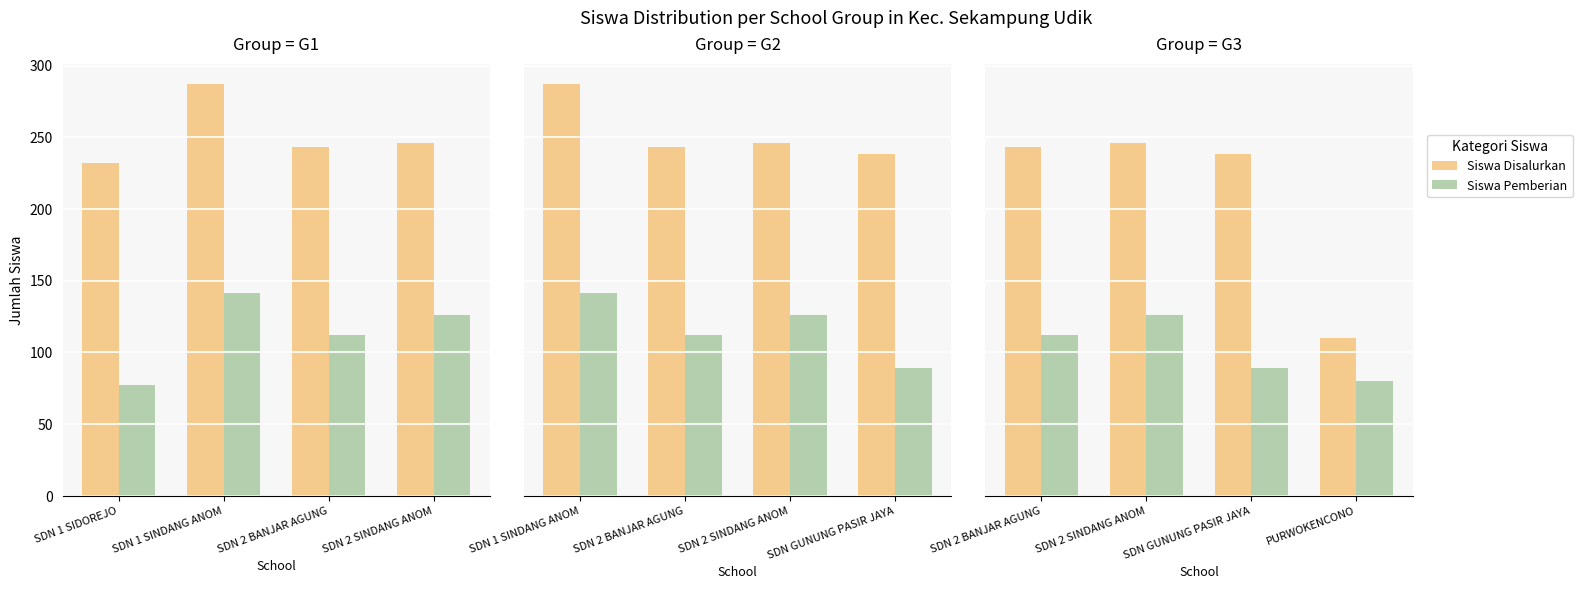

Rank the series by their maximum value, from highest to lowest.

Siswa Disalurkan, Siswa Pemberian